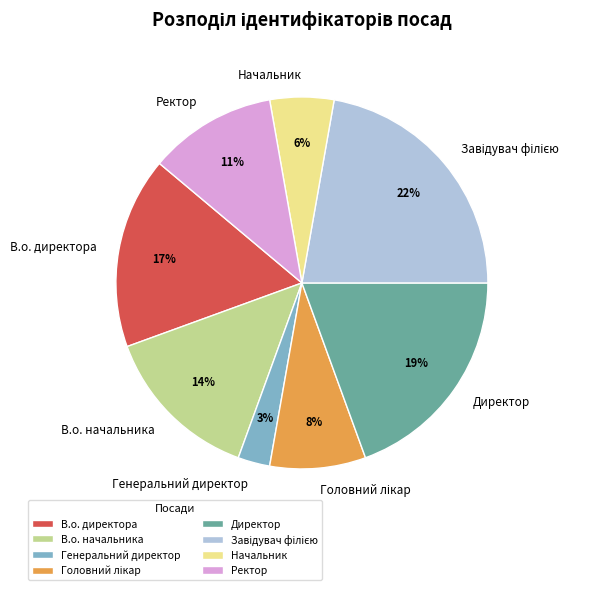

Between Генеральний директор and В.о. начальника, which is larger?

В.о. начальника